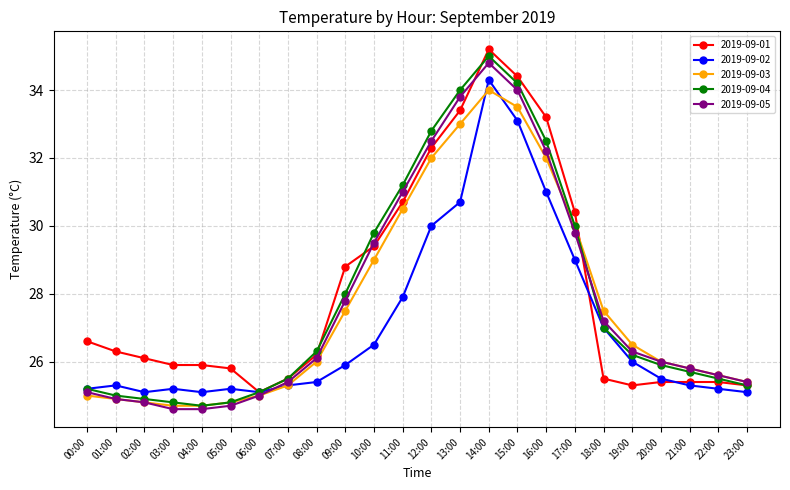

Is it true that 2019-09-03 equals 10.2 at 04:00?

False